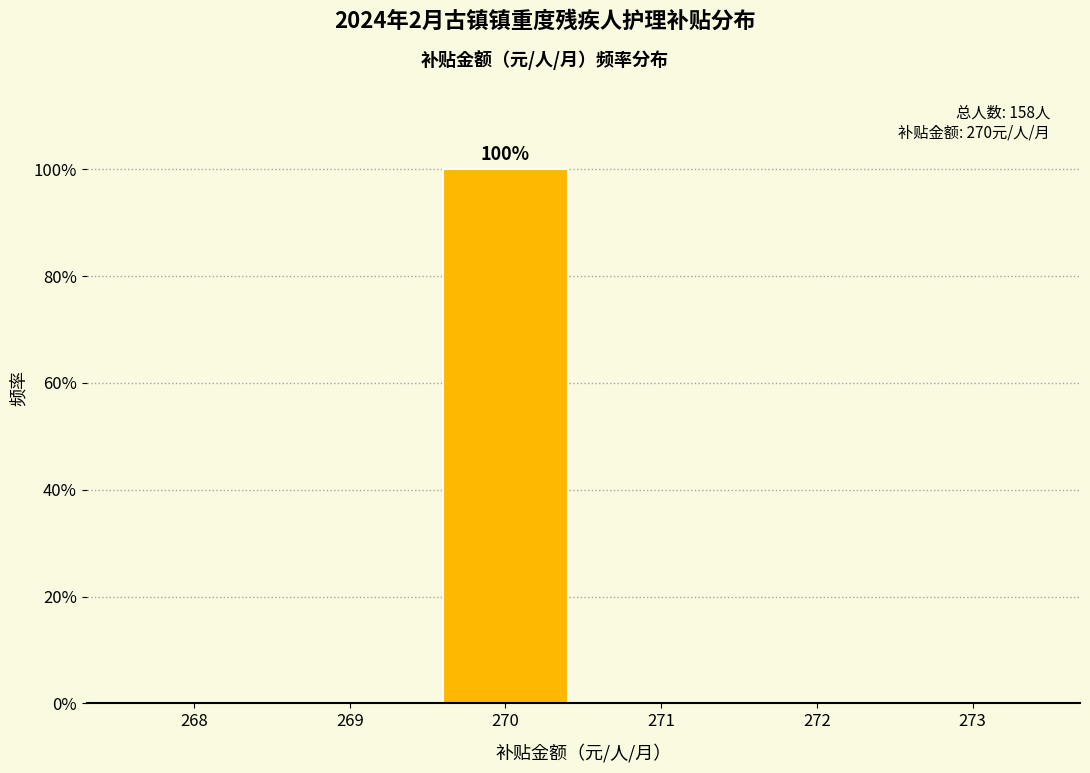

Reading left to right, what are all the values shown in this chart?

268=0	269=0	270=100	271=0	272=0	273=0